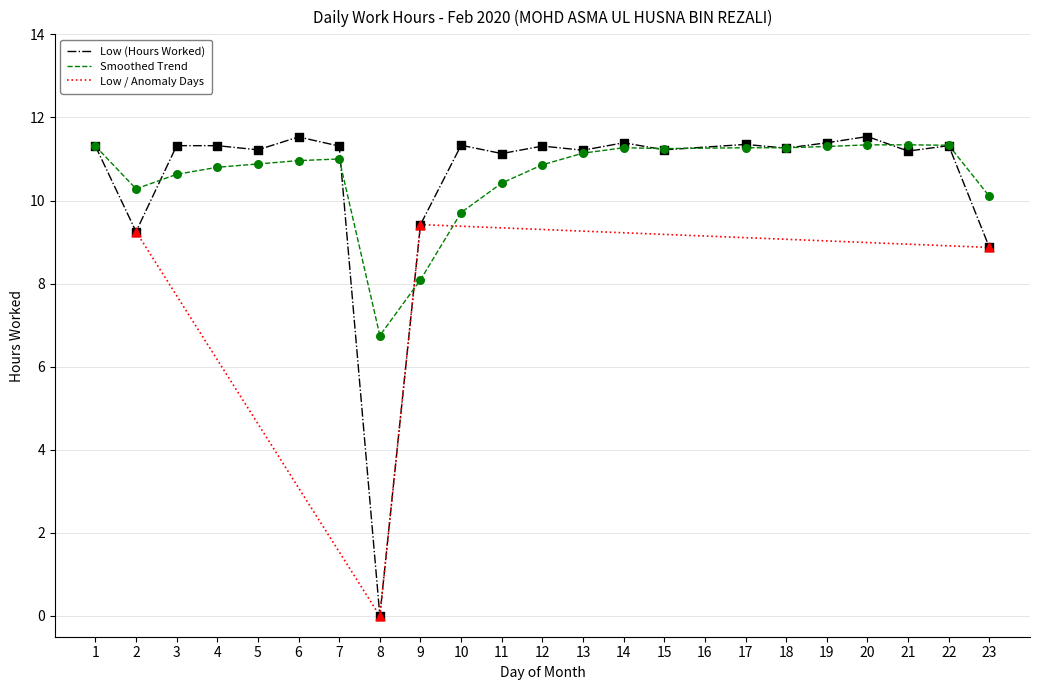

Which series has the largest total across all categories?

Smoothed Trend